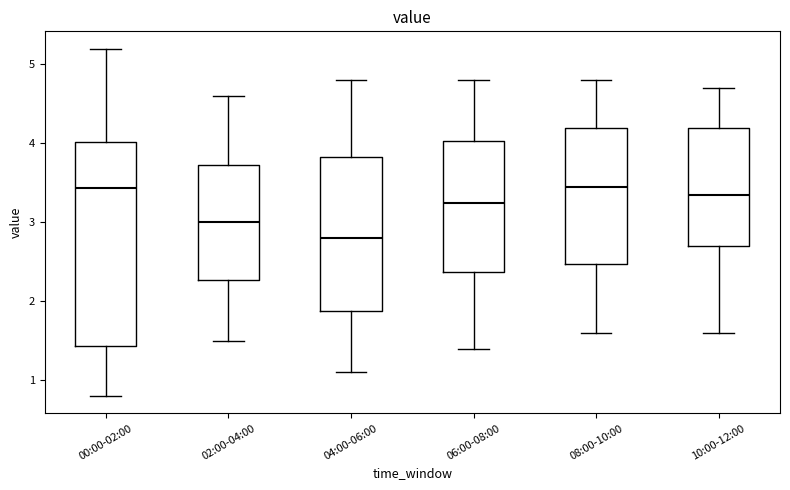

Reading left to right, transcribe this box plot: for each box, give where its median line is, the range the box spans, and where its two whiskers end, as read against the y-axis. The values are not printed on the chart, so give them approximately, as read against the axis.

00:00-02:00: median 3.4, box 1.4 to 4.0, whiskers 0.8 to 5.2
02:00-04:00: median 3.0, box 2.3 to 3.7, whiskers 1.5 to 4.6
04:00-06:00: median 2.8, box 1.9 to 3.8, whiskers 1.1 to 4.8
06:00-08:00: median 3.3, box 2.4 to 4.0, whiskers 1.4 to 4.8
08:00-10:00: median 3.5, box 2.5 to 4.2, whiskers 1.6 to 4.8
10:00-12:00: median 3.4, box 2.7 to 4.2, whiskers 1.6 to 4.7